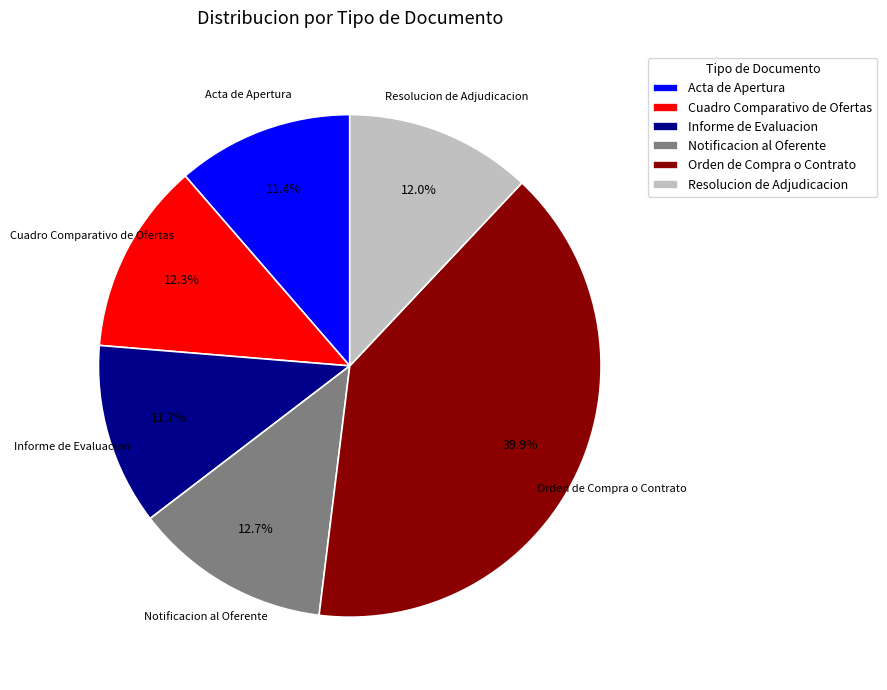

Does Resolucion de Adjudicacion account for over 50% of the chart?

No